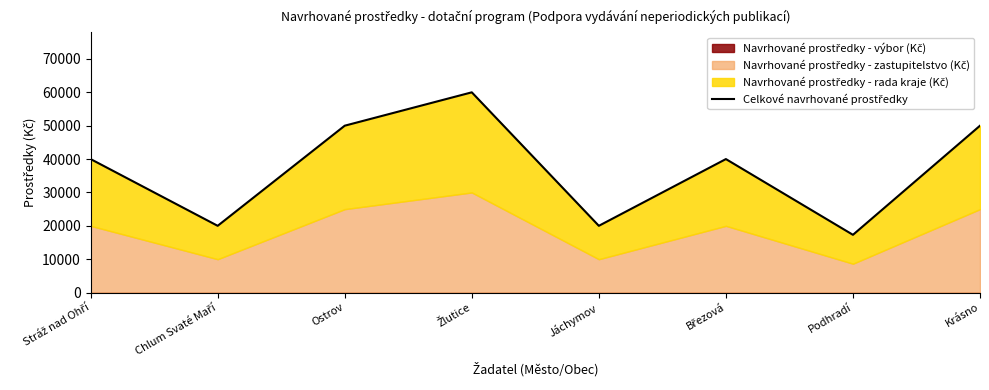

Does the chart have visible grid lines?

No